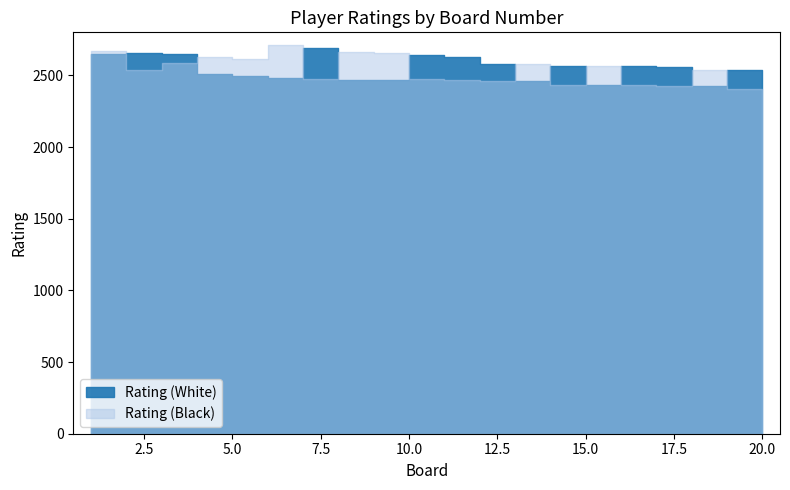

After their last crossing, which series has the higher values: Rating (White) or Rating (Black)?

Rating (White)